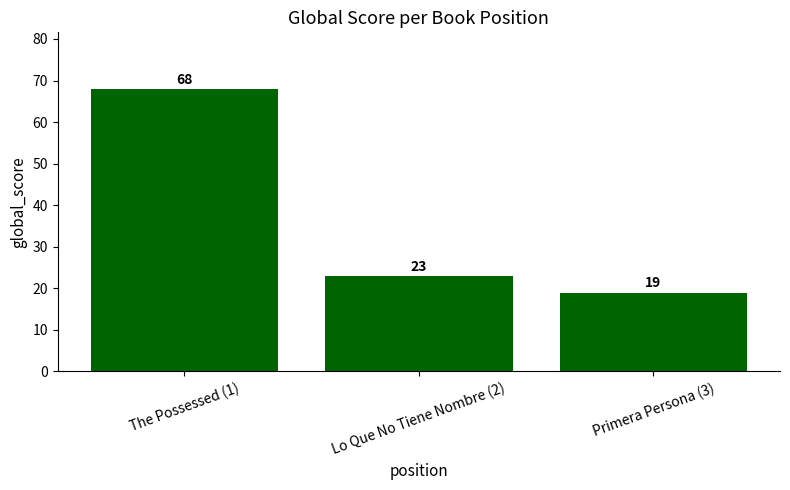

What is the greatest value displayed?

68